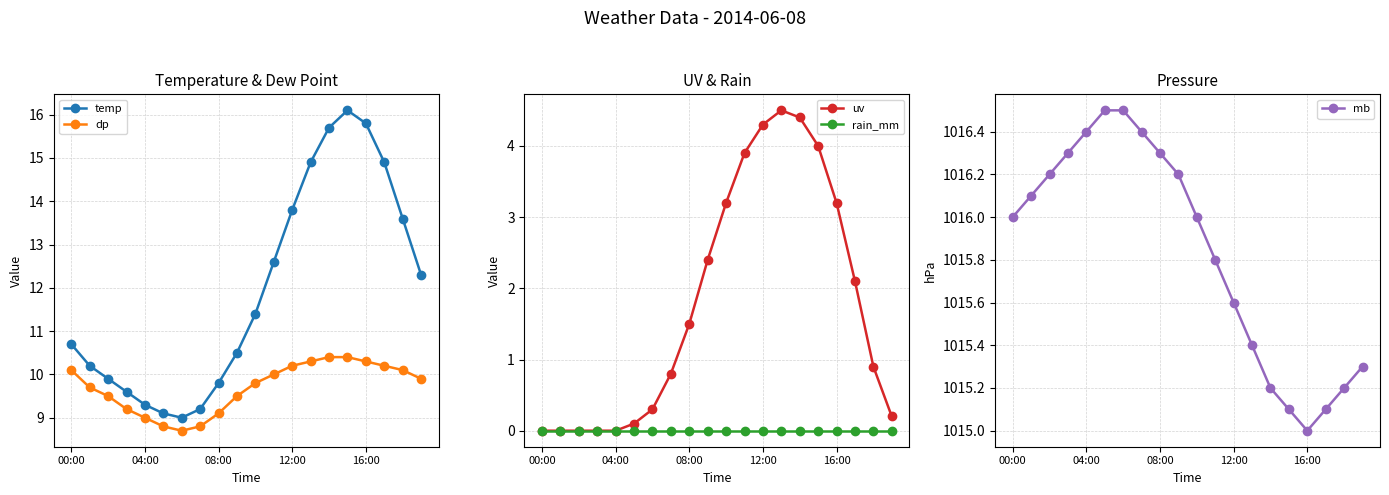

How many lines are shown in the chart?

5